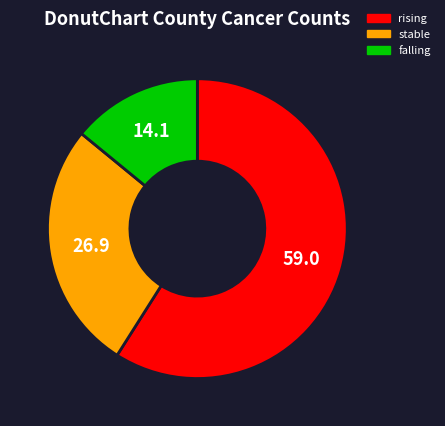

Rank the categories by value from lowest to highest.

falling, stable, rising